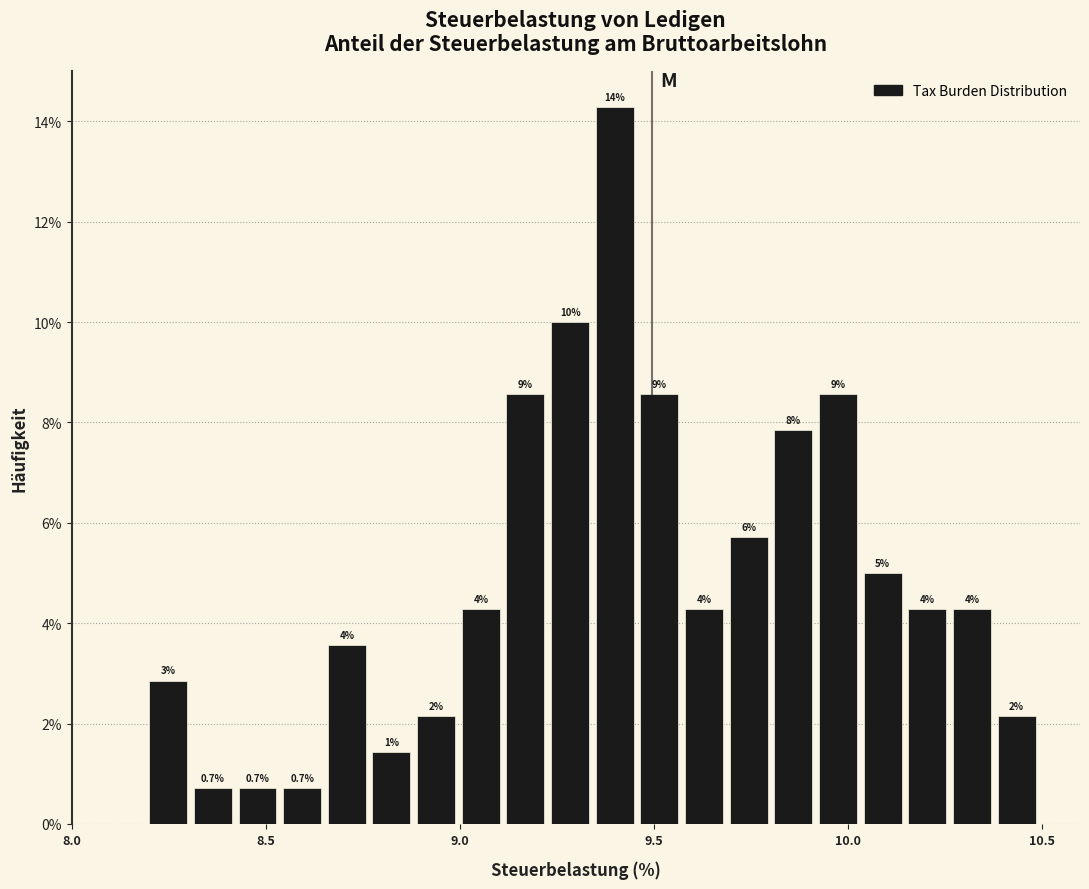

Around what value on the x-axis is the tallest bar? Give the approximate position of its centre, as read against the axis.

9.40